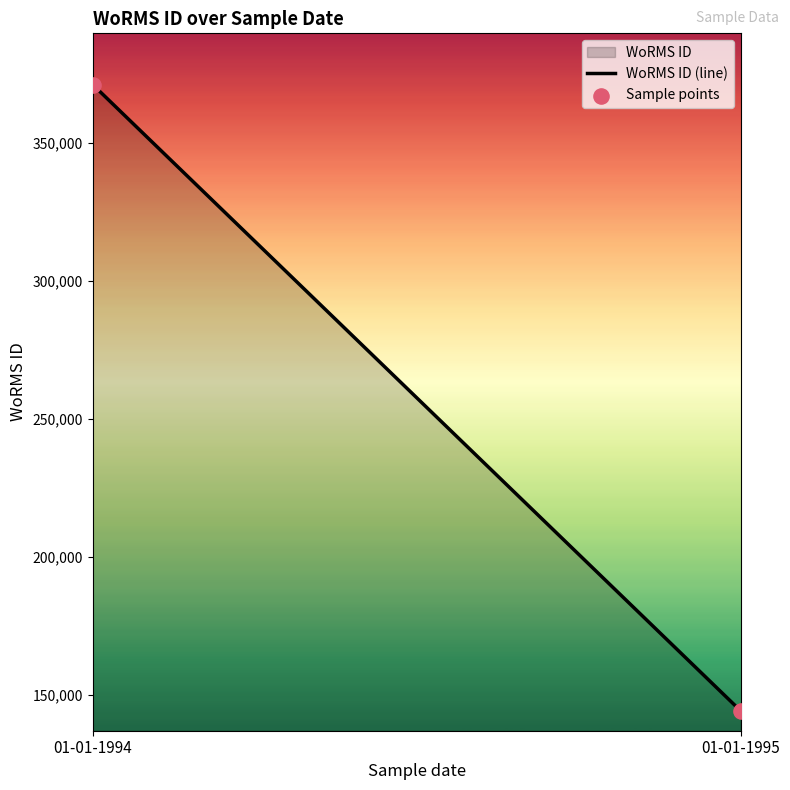

What is the range of Y values (max minus min)?

227007